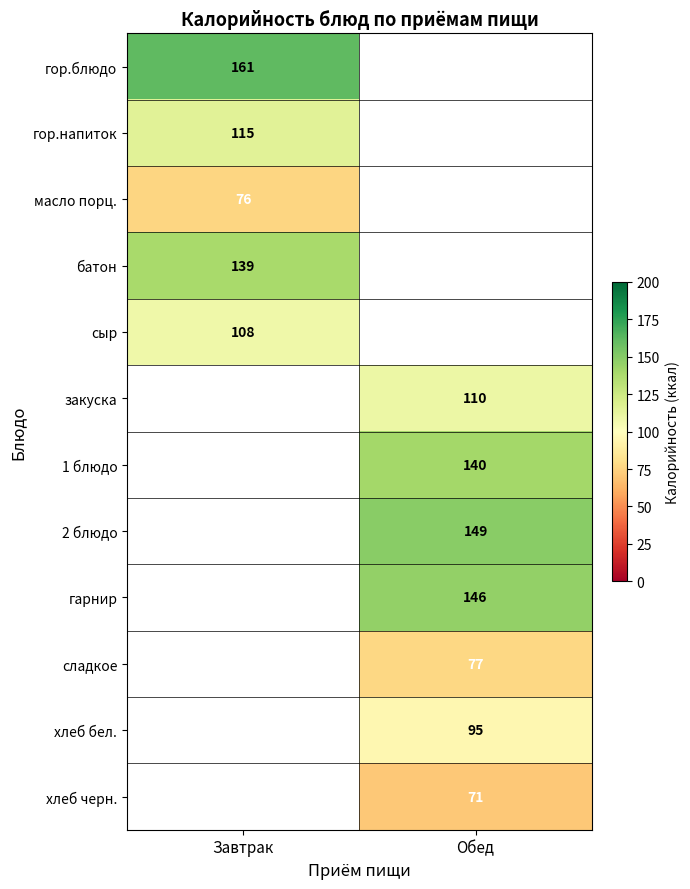

Is the value of хлеб бел. at Обед greater than the value of масло порц. at Завтрак?

Yes